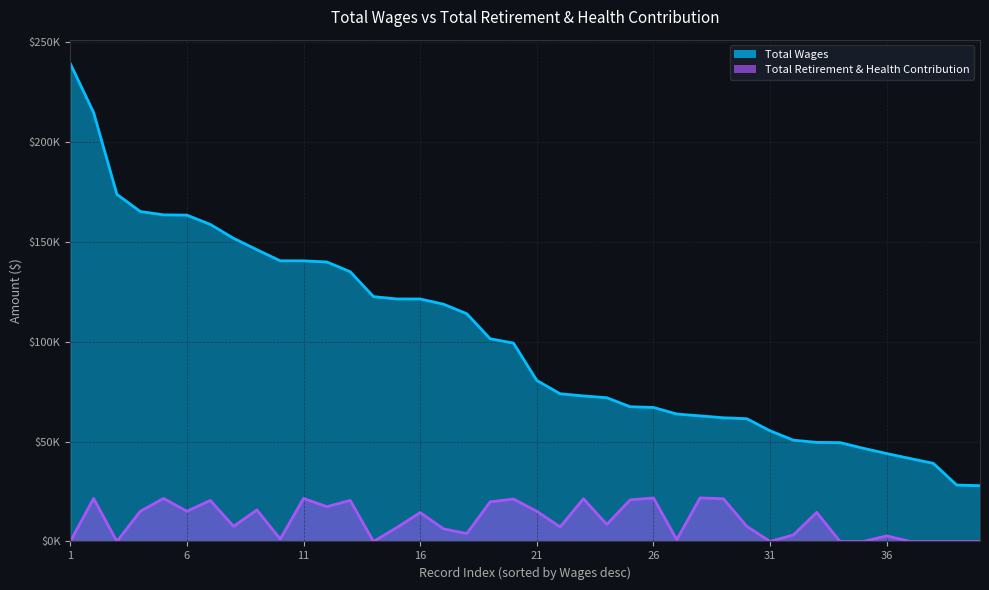

What is the sum of the Total Retirement & Health Contribution values at 22 and 27?

43152